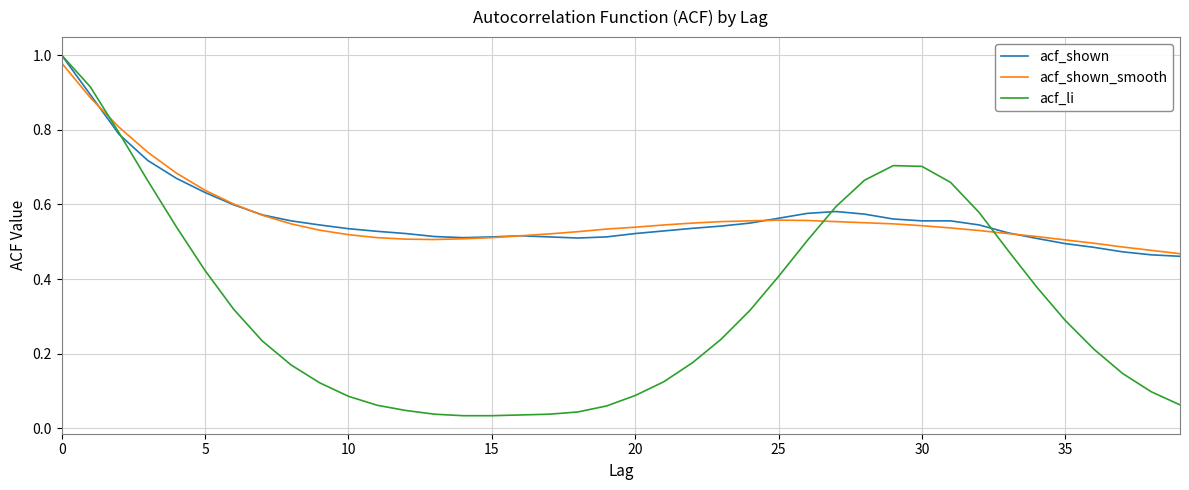

Which series has the largest range (max minus min)?

acf_li